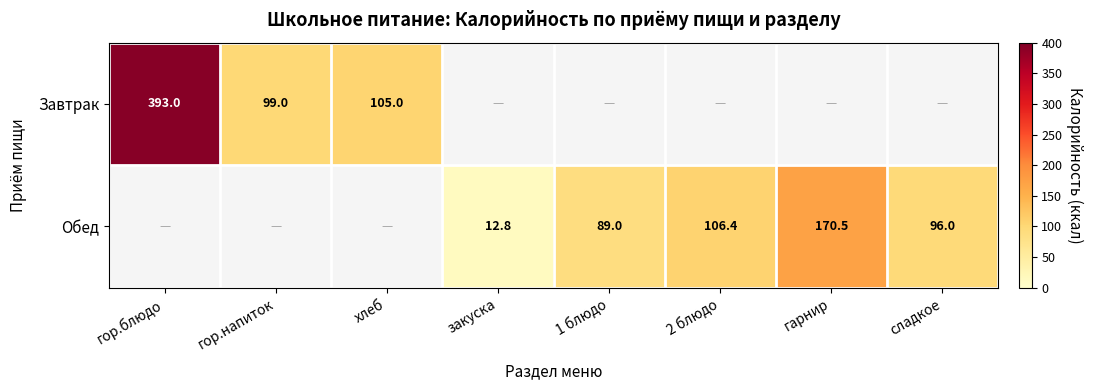

Is the value of Обед at 1 блюдо greater than the value of Завтрак at гор.блюдо?

No